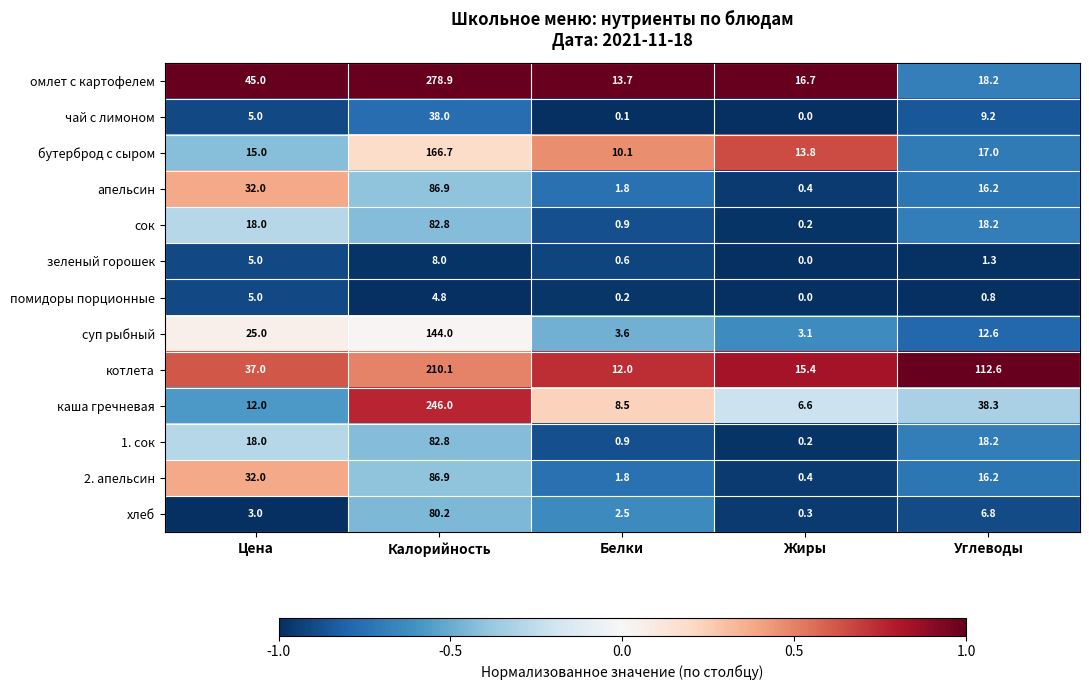

List the labels in order of чай с лимоном value, largest first.

Калорийность, Углеводы, Цена, Белки, Жиры